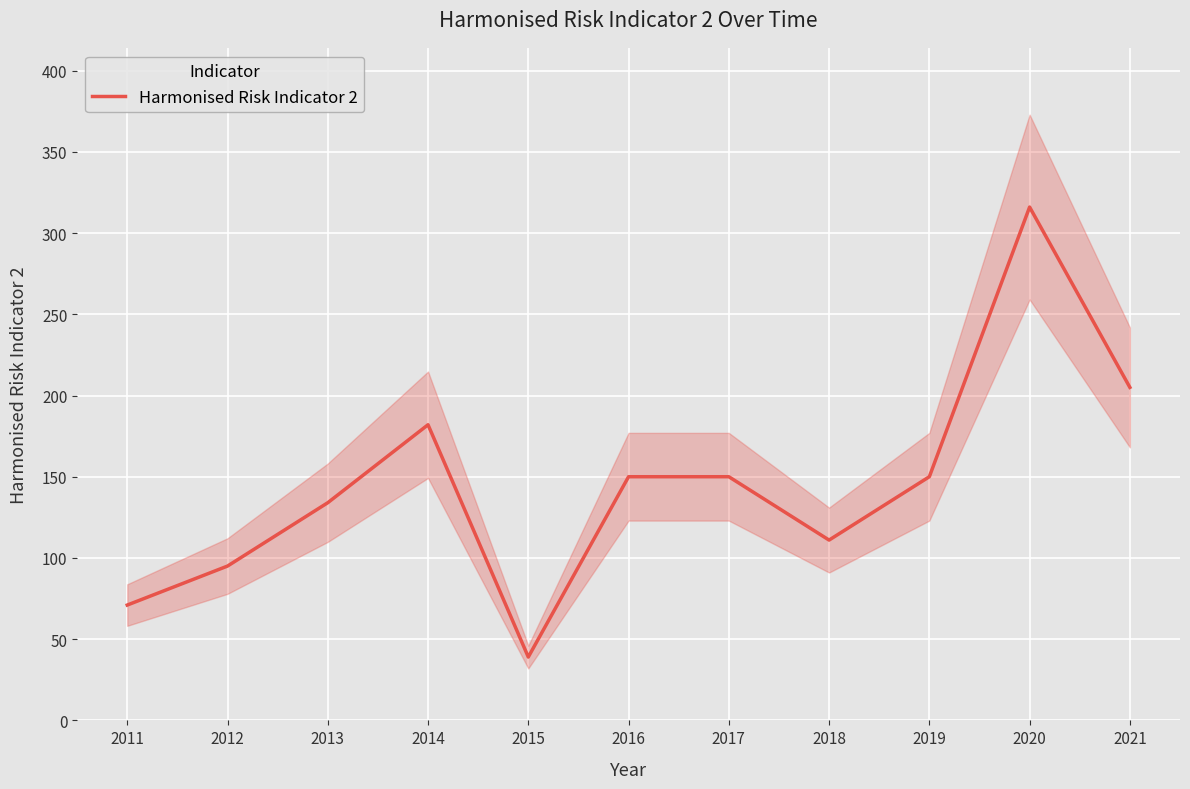

True or false: there are more than 2 points higher than both neighbors.

False